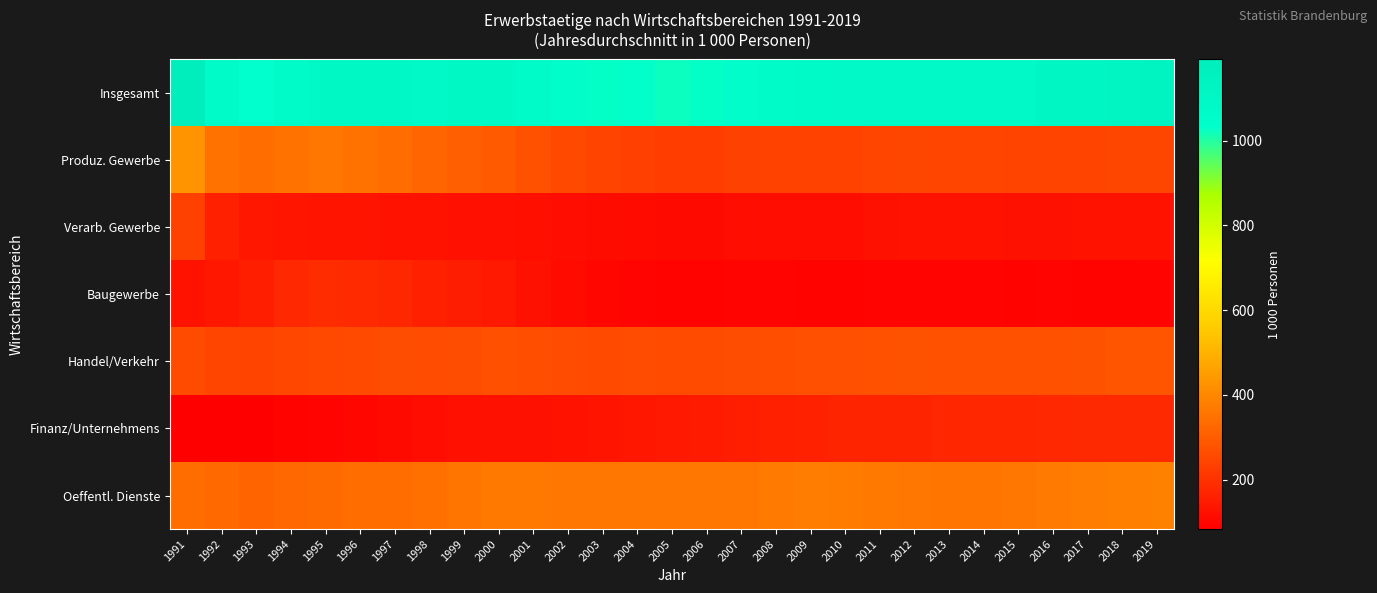

At how many categories does at least one series exceed 826?

29